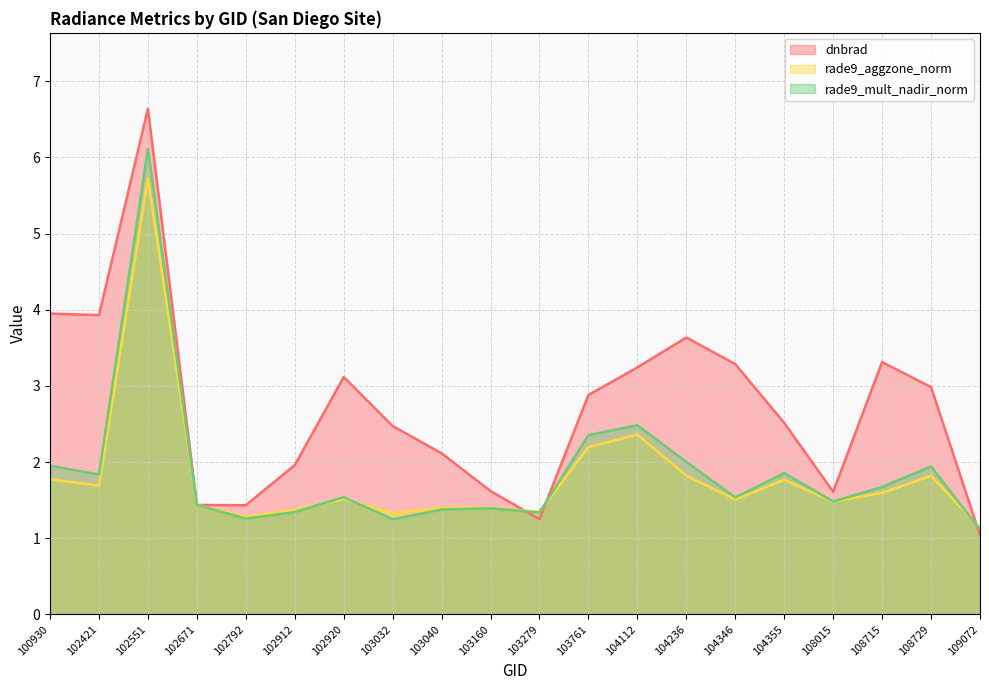

At how many categories does at least one series exceed 2?

13